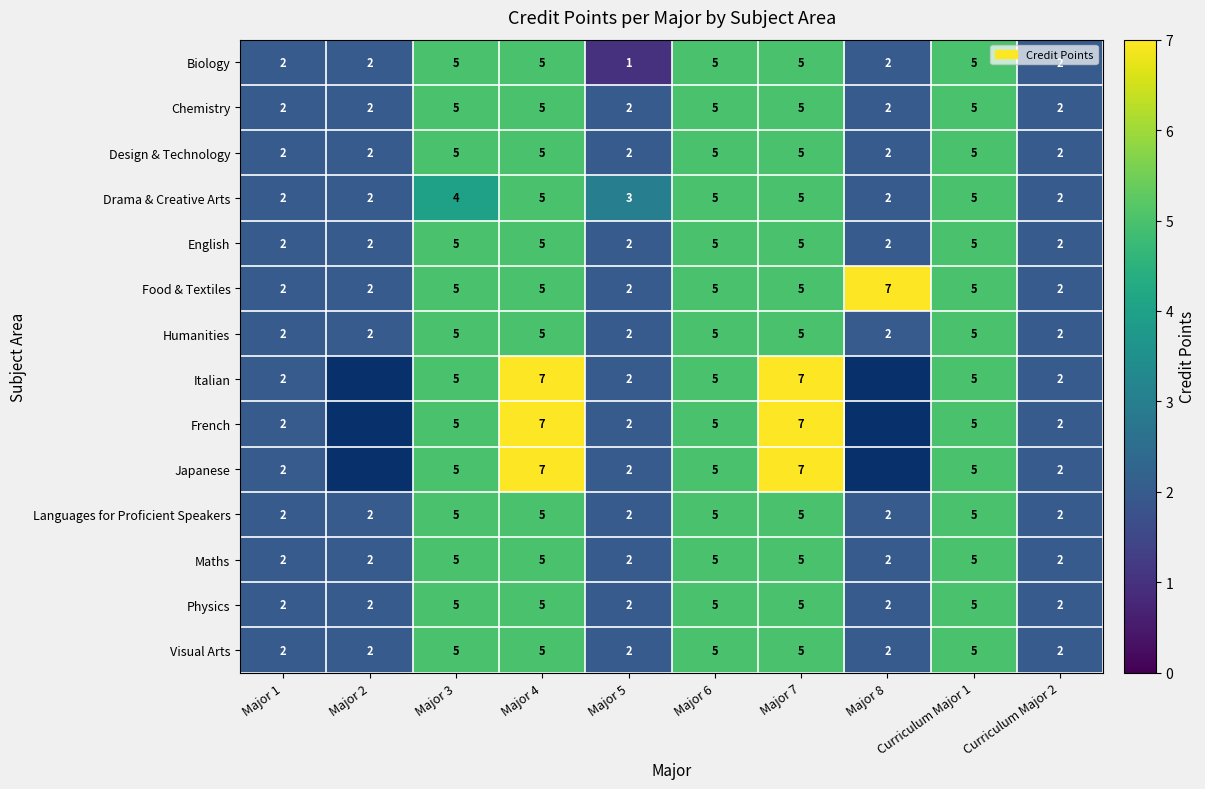

At which category does the chart reach its peak across all series?

Major 8